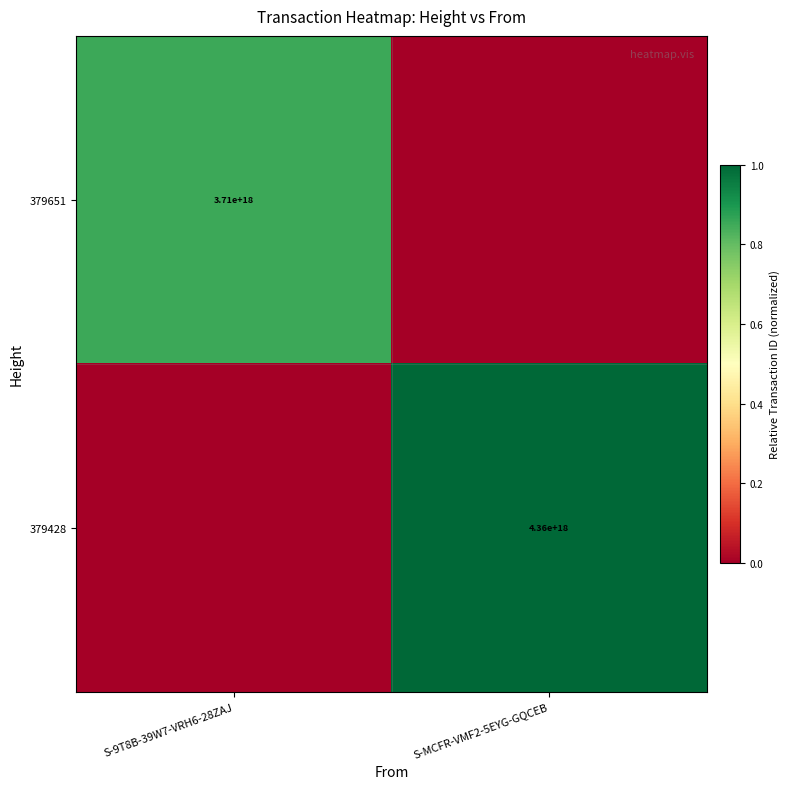

What is the difference between the highest and lowest values at S-9T8B-39W7-VRH6-28ZAJ?

0.9